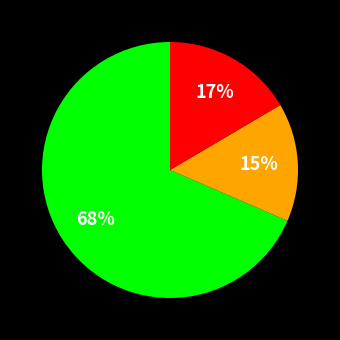

How many slices are in this pie chart?

3